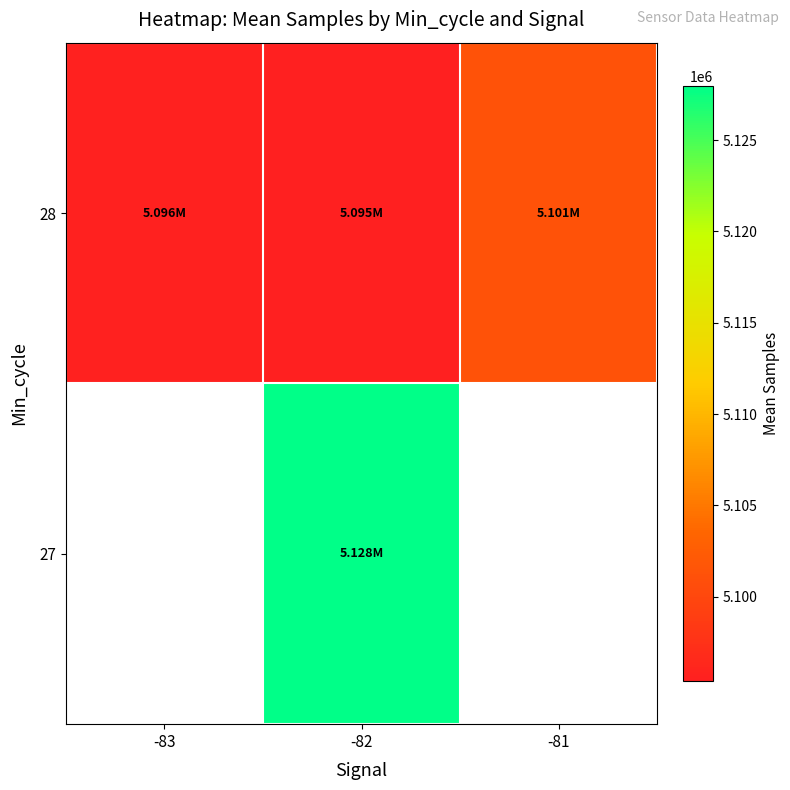

How many values in the 28 series are below 5095546?

1